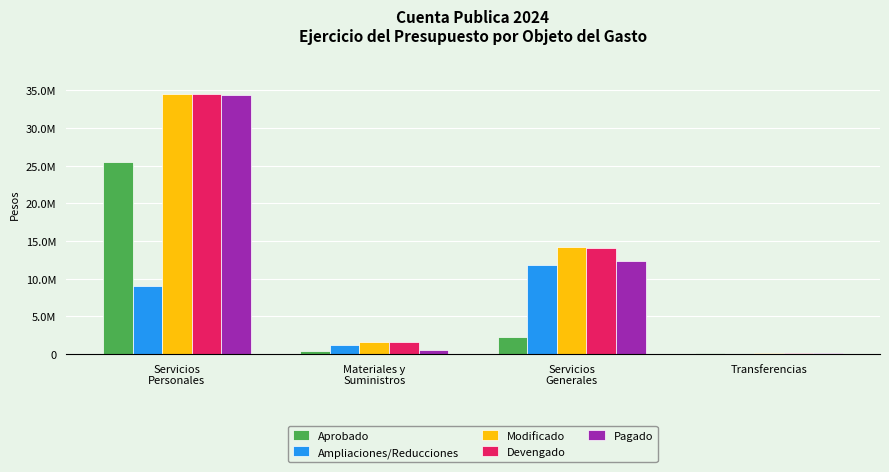

Is it true that Modificado equals 1642663 at Materiales y
Suministros?

True